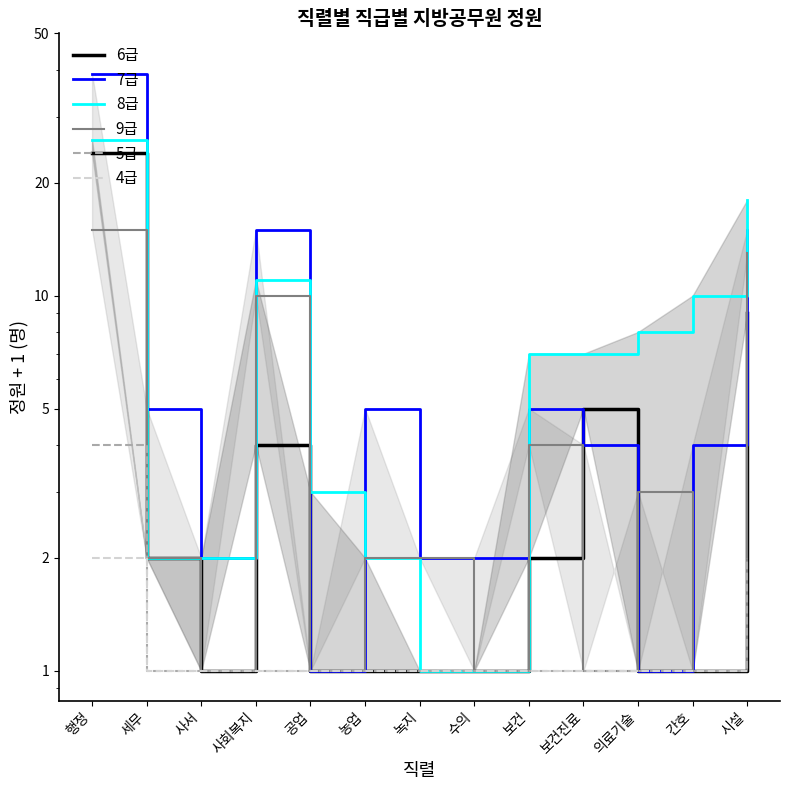

At which label is 4급 closest to 1?

세무